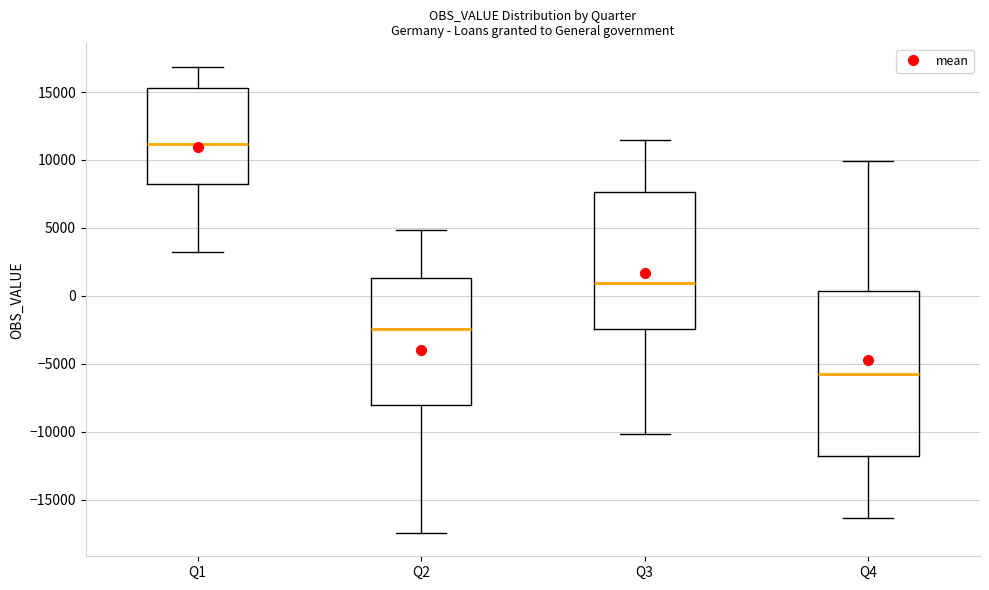

Where does the median line of the box for Q2 sit on the y-axis? The values are not printed on the chart, so give them approximately, as read against the axis.

-2500